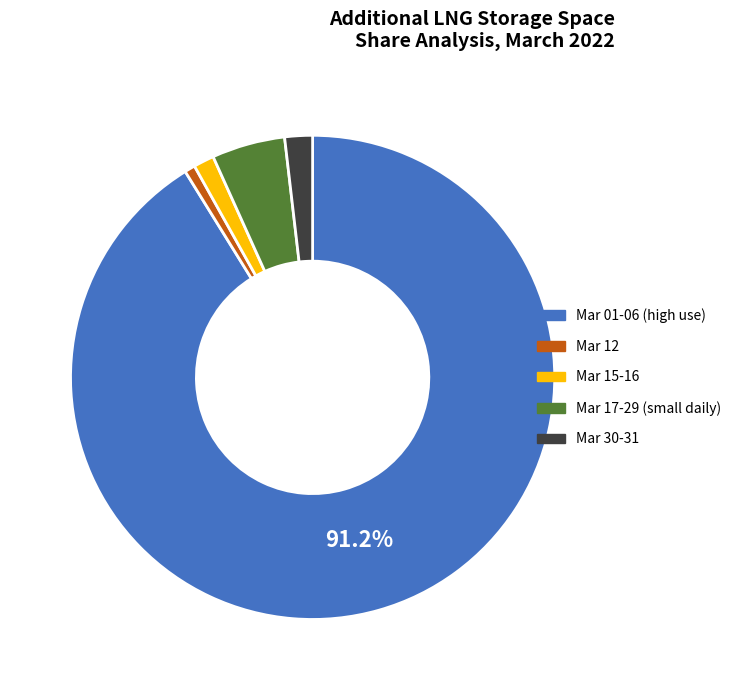

Which slice is the smallest?

Mar 12